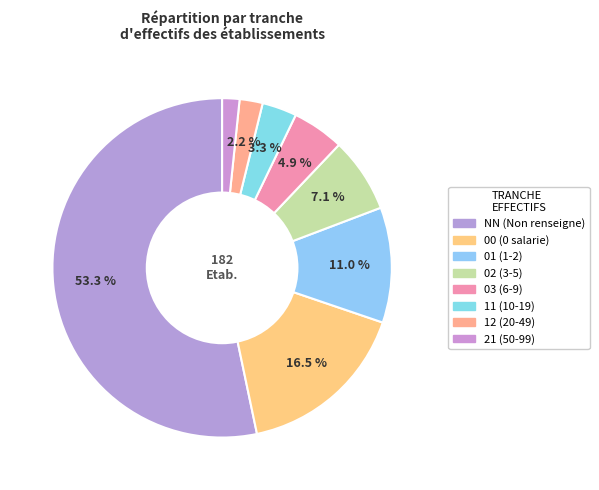

True or false: 01 accounts for 11% of the total.

True